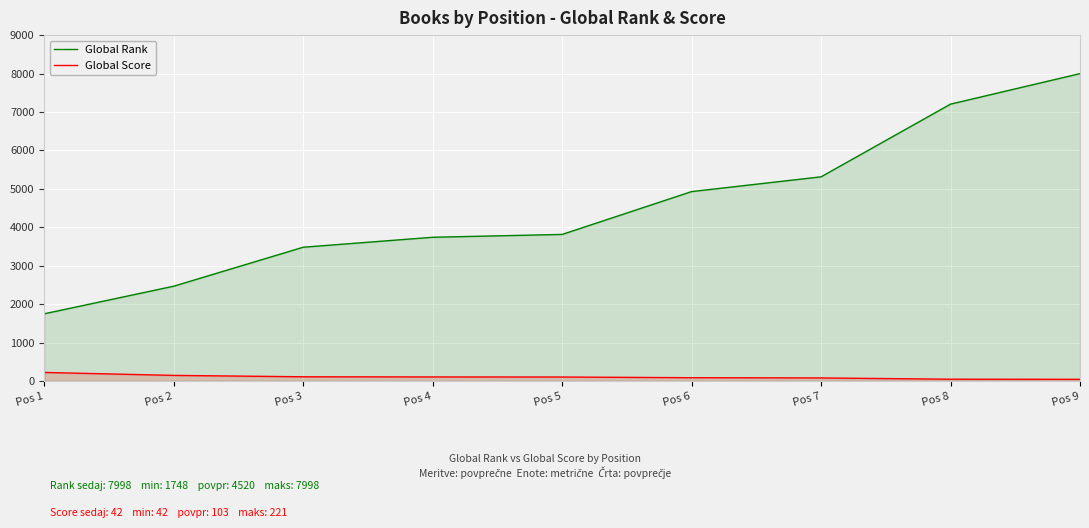

What is the approximate value of Global Rank at Pos 6, to the nearest 100?

4900